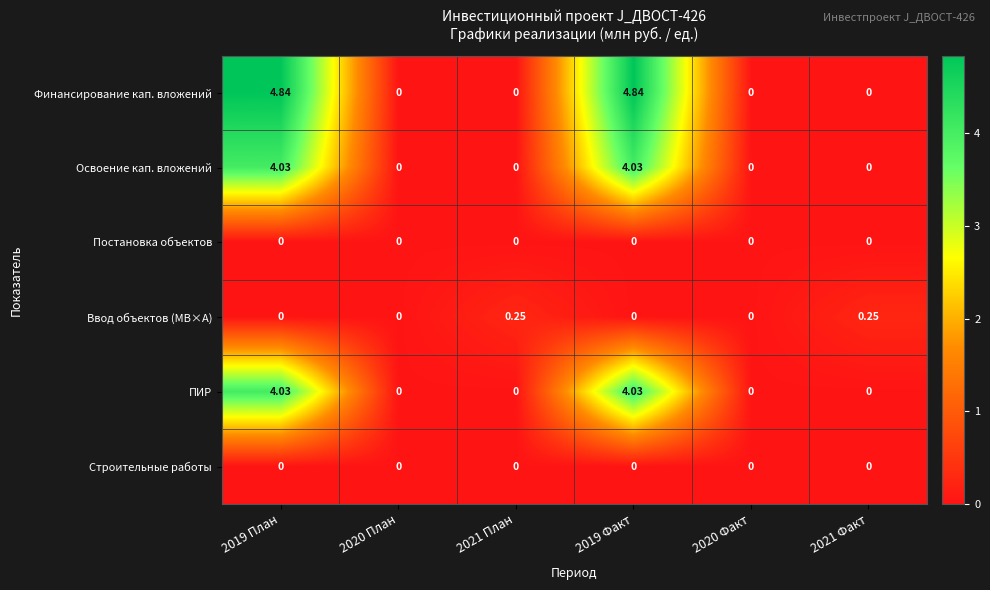

How many data points in ПИР are above 0?

2